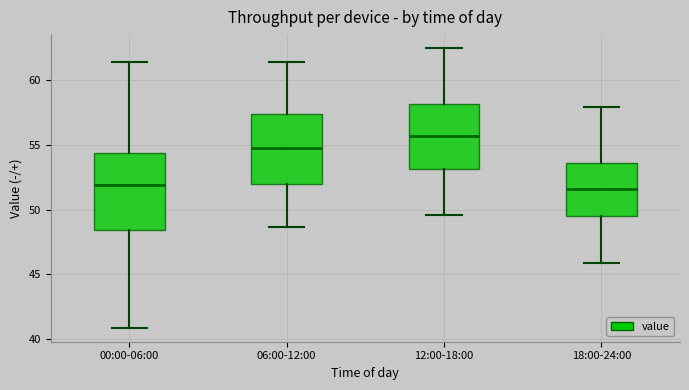

Where does the median line of the box for 18:00-24:00 sit on the y-axis? The values are not printed on the chart, so give them approximately, as read against the axis.

51.5